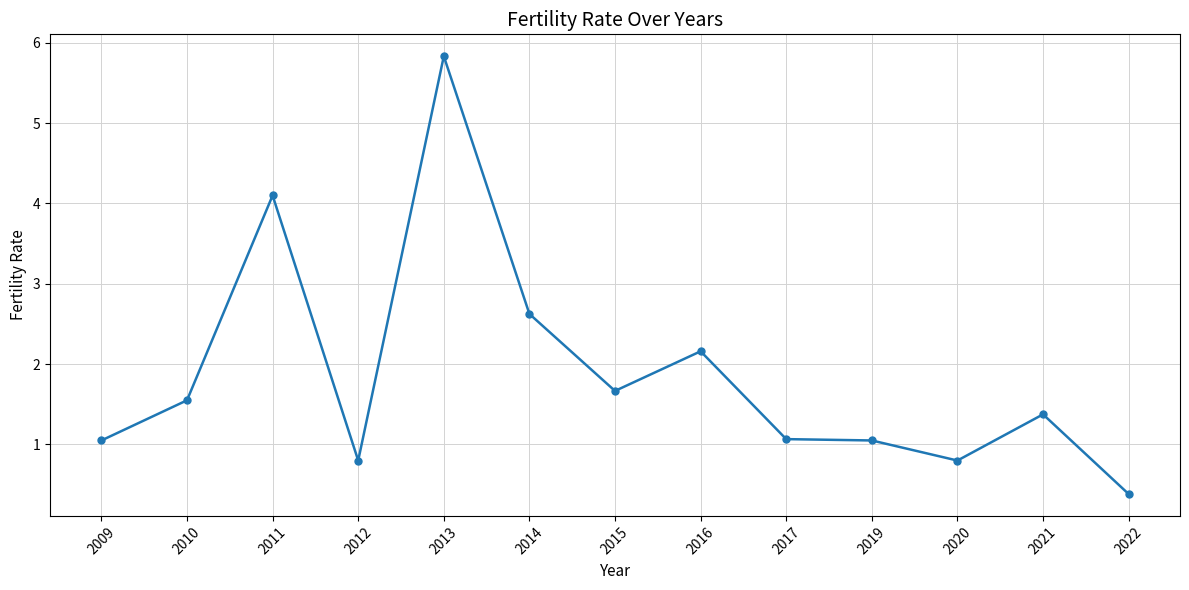

Is it true that the value at 2009 is 1.1?

True